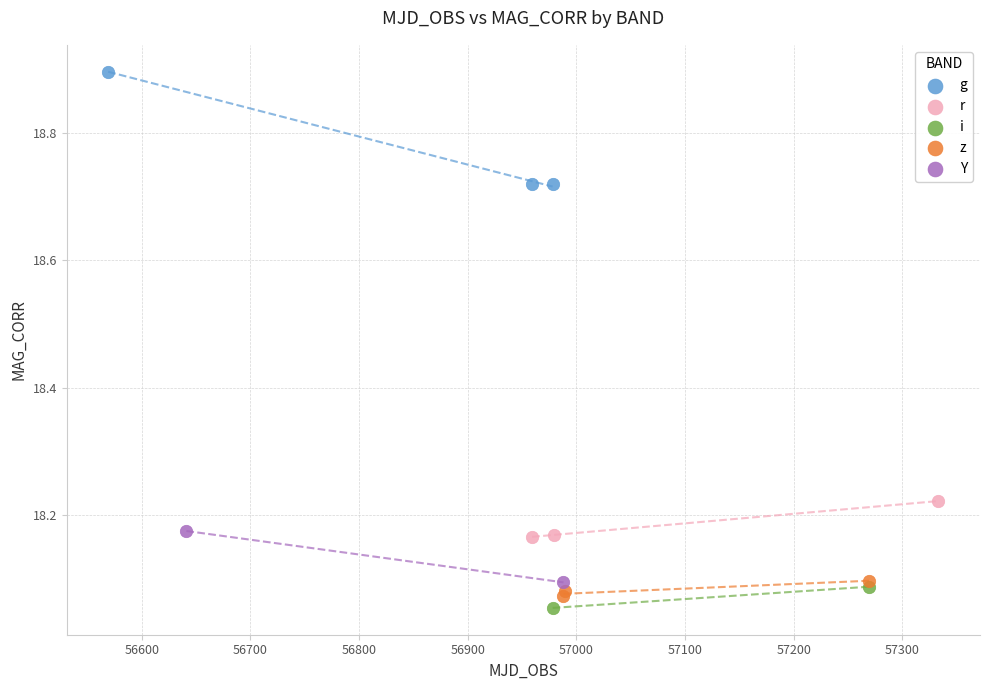

What are all the series names shown in the legend?

g, r, i, z, Y